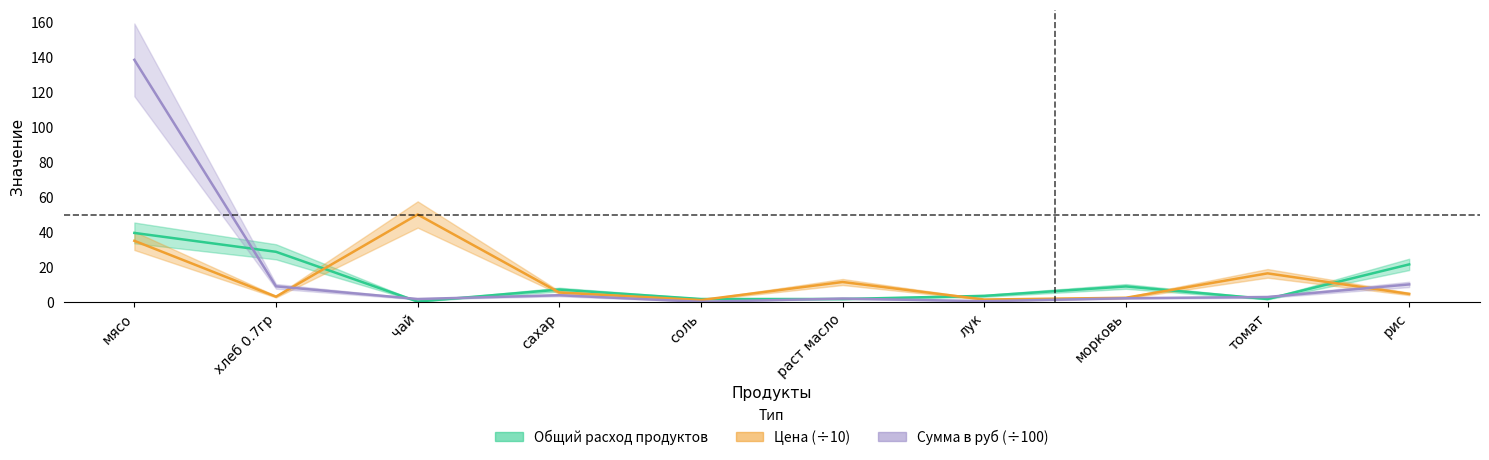

Reading right to left, list all the values displayed in this chart.

Общий расход продуктов: 21.5	1.8	9.0	3.6	1.8	1.8	7.2	0.4	28.7	39.5
Цена: 4.7	16.4	2.5	1.5	11.5	1.2	5.5	50.0	3.1	35.0
Сумма в руб: 10.1	2.9	2.2	0.5	2.1	0.2	3.9	1.8	9.0	138.2